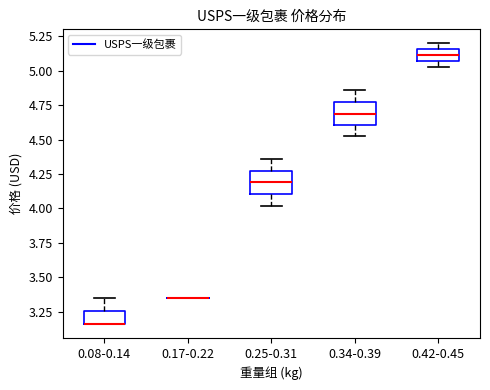

Reading left to right, transcribe this box plot: for each box, give where its median line is, the range the box spans, and where its two whiskers end, as read against the y-axis. The values are not printed on the chart, so give them approximately, as read against the axis.

0.08-0.14: median 3.15 (drawn on the box's lower edge), box 3.15 to 3.25, whiskers 3.15 to 3.35
0.17-0.22: box collapsed to a line at 3.35, whiskers 3.35 to 3.35
0.25-0.31: median 4.20, box 4.10 to 4.30, whiskers 4.00 to 4.35
0.34-0.39: median 4.70, box 4.60 to 4.80, whiskers 4.55 to 4.85
0.42-0.45: median 5.10, box 5.05 to 5.15, whiskers 5.05 (just below the box's lower edge) to 5.20